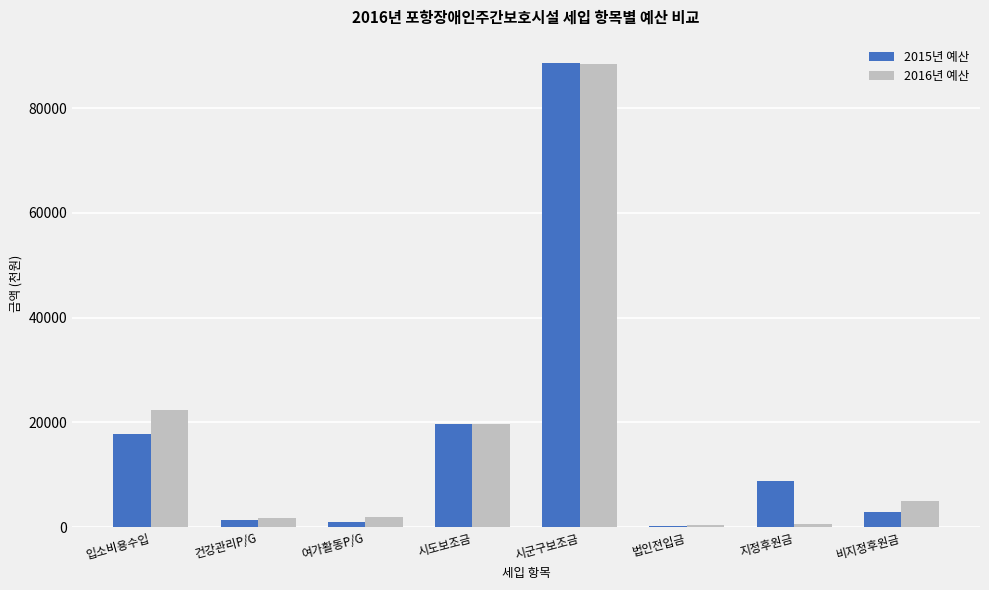

At which category is the sum across all series the highest?

시군구보조금